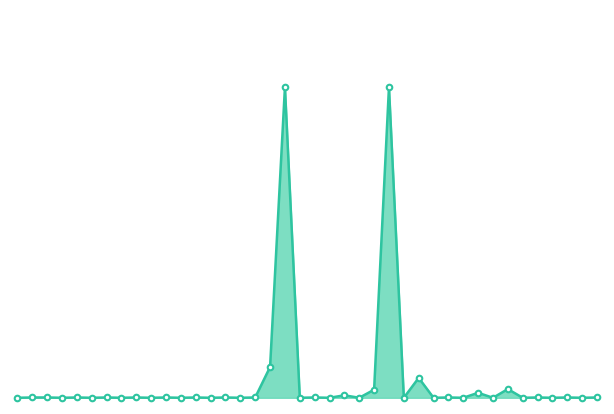

Which category has the lowest value across all series?

1300000000